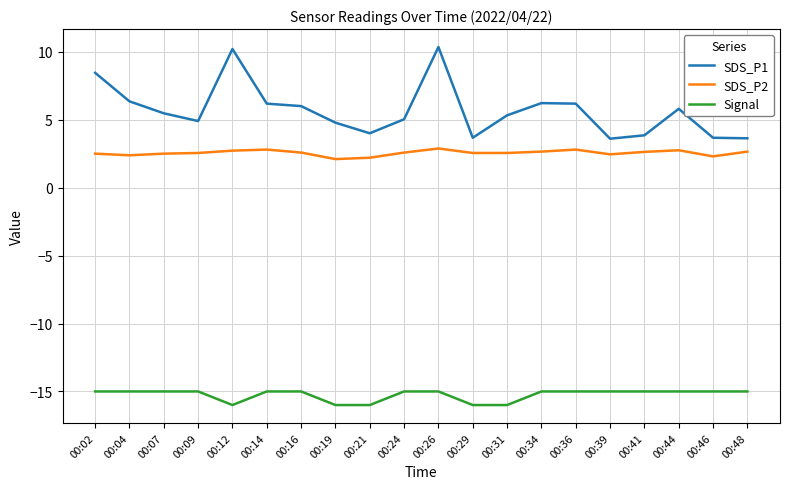

True or false: Signal and SDS_P1 intersect in this chart.

False